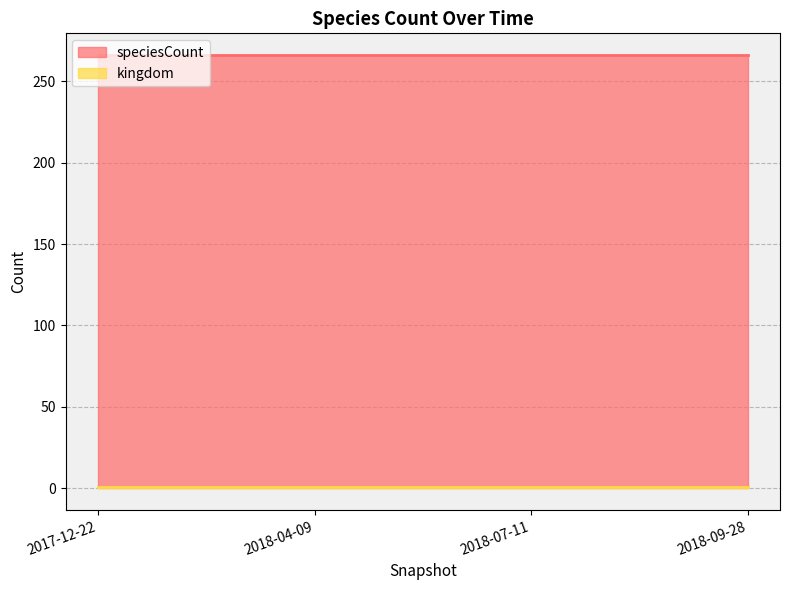

Reading left to right, what are all the values shown in this chart?

kingdom: 1	1	1	1
speciesCount: 266	266	266	266